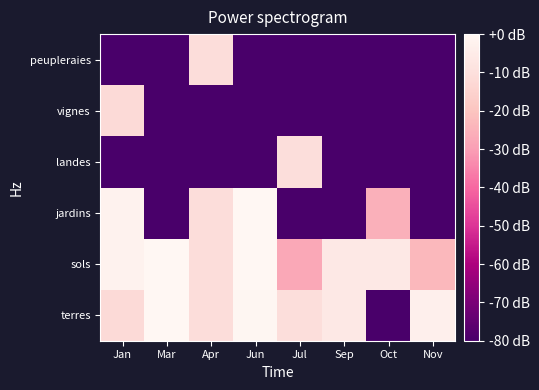

Which category has the lowest value across all series?

Oct